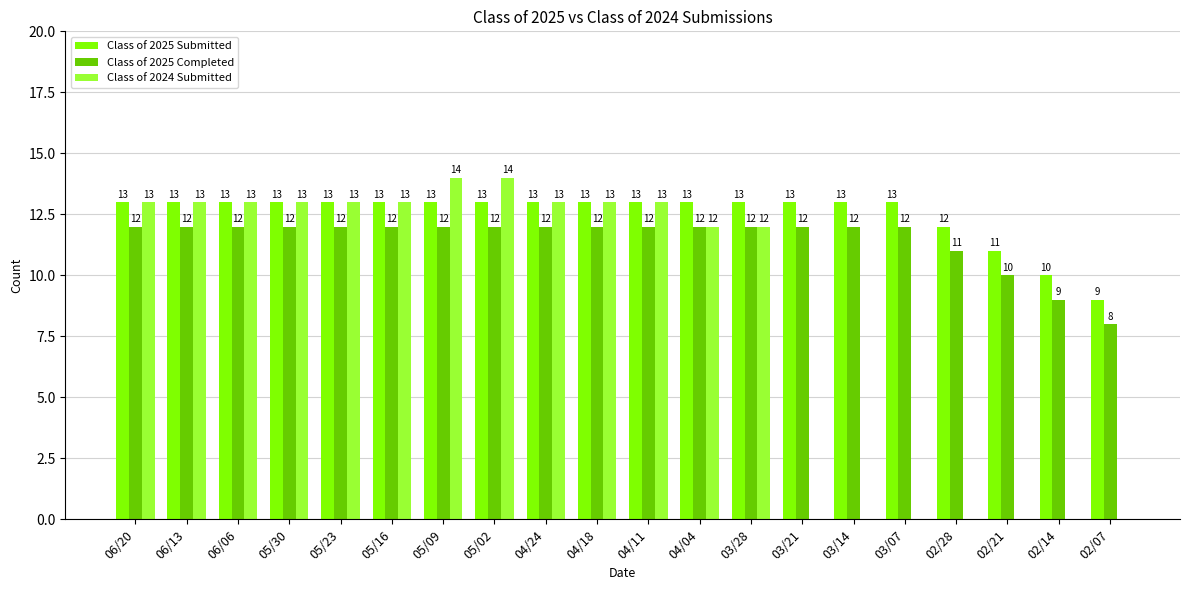

Reading left to right, what are all the values shown in this chart?

Class of 2025 Submitted: 13	13	13	13	13	13	13	13	13	13	13	13	13	13	13	13	12	11	10	9
Class of 2025 Completed: 12	12	12	12	12	12	12	12	12	12	12	12	12	12	12	12	11	10	9	8
Class of 2024 Submitted: 13	13	13	13	13	13	14	14	13	13	13	12	12	0	0	0	0	0	0	0